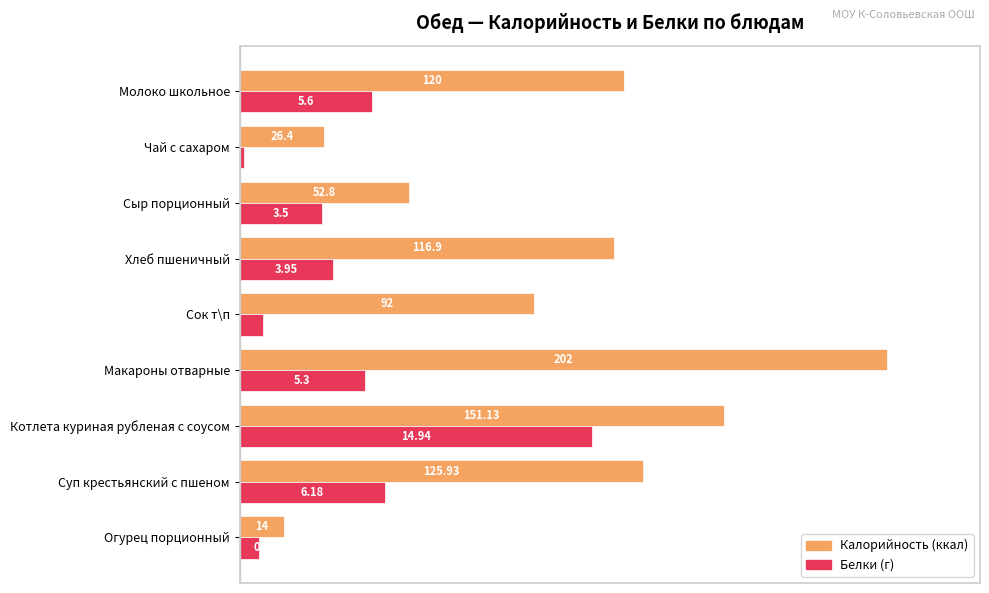

At which category is the sum across all series the highest?

Котлета куриная рубленая с соусом